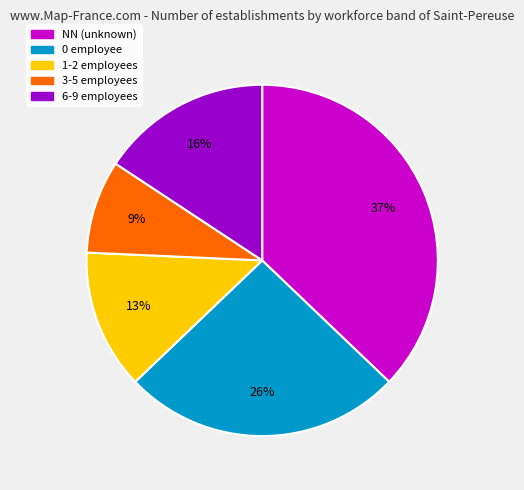

Is the sum of 1-2 employees and 3-5 employees greater than half?

No